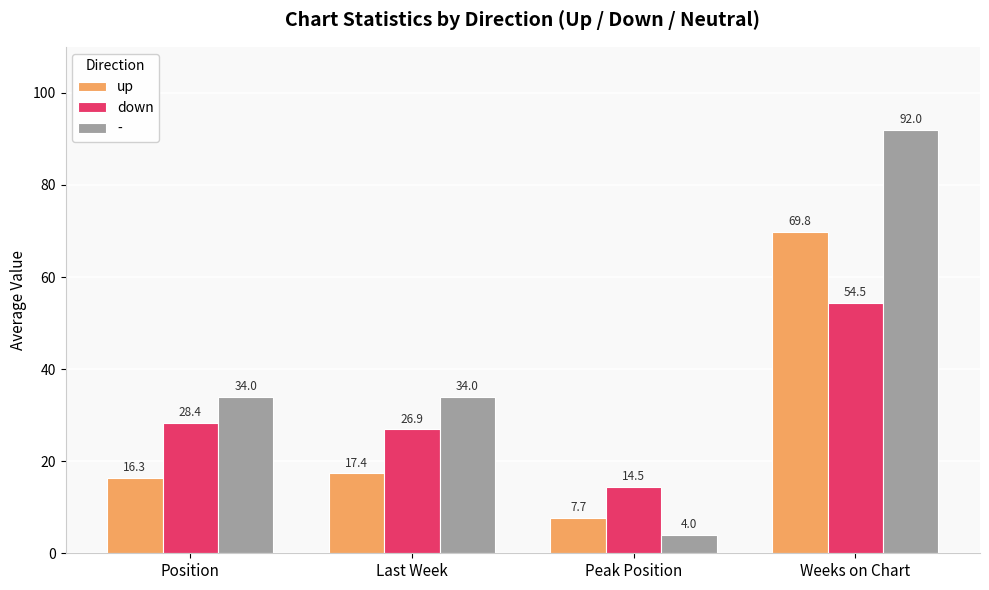

Which series has the widest spread of values?

-